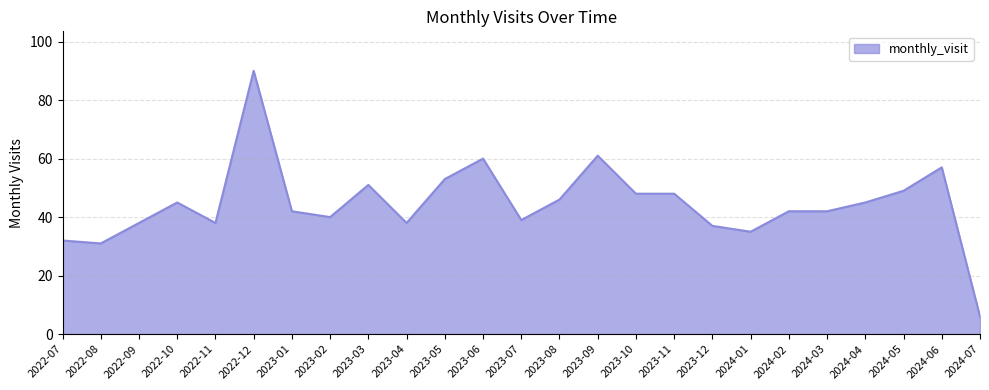

What is the maximum value shown in the chart?

90